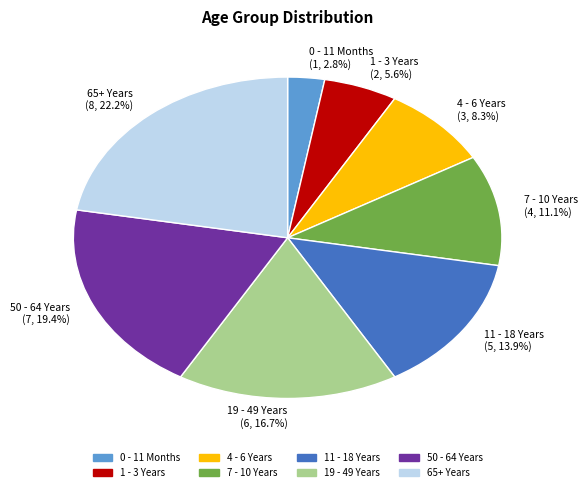

Does 11 - 18 Years account for over 50% of the chart?

No